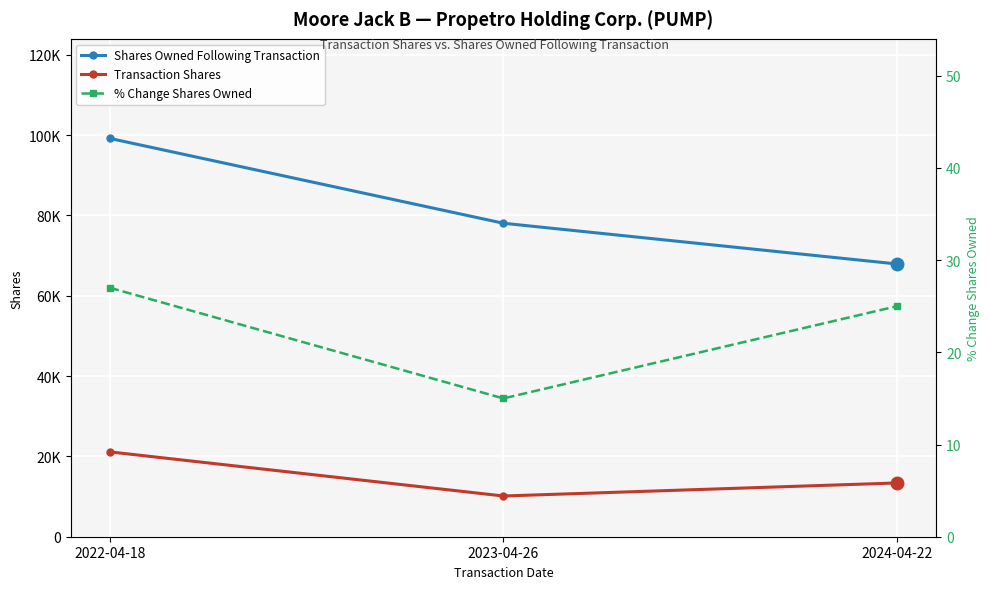

Which series has the largest range (max minus min)?

Shares Owned Following Transaction